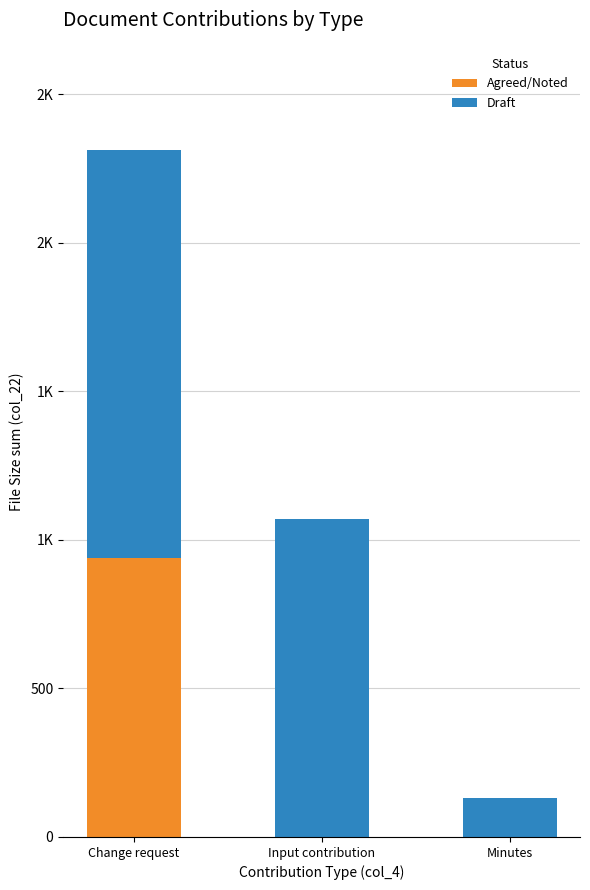

What are all the series names shown in the legend?

Agreed/Noted, Draft